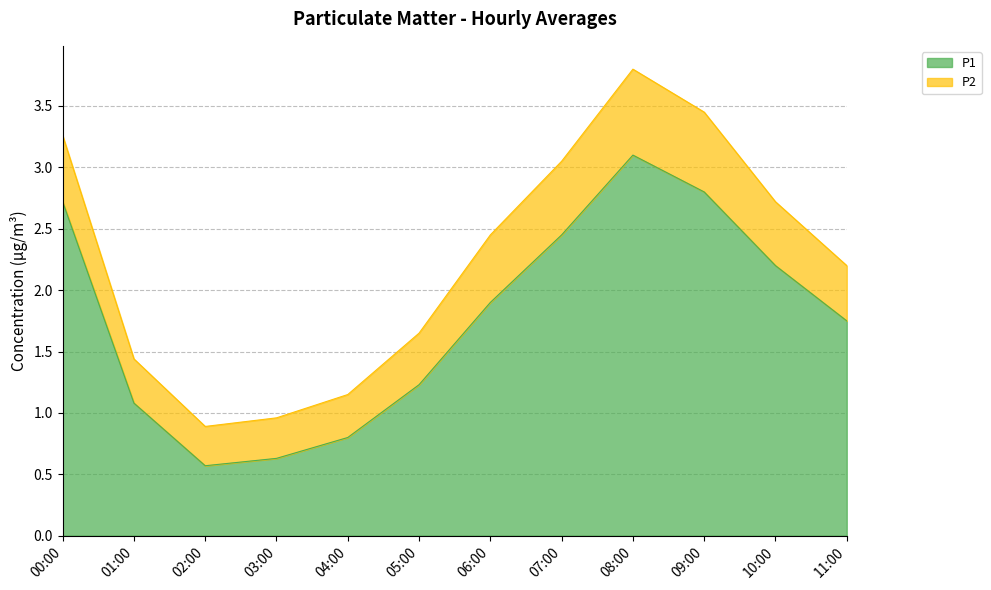

What is the difference between the maximum and second lowest values?

2.5